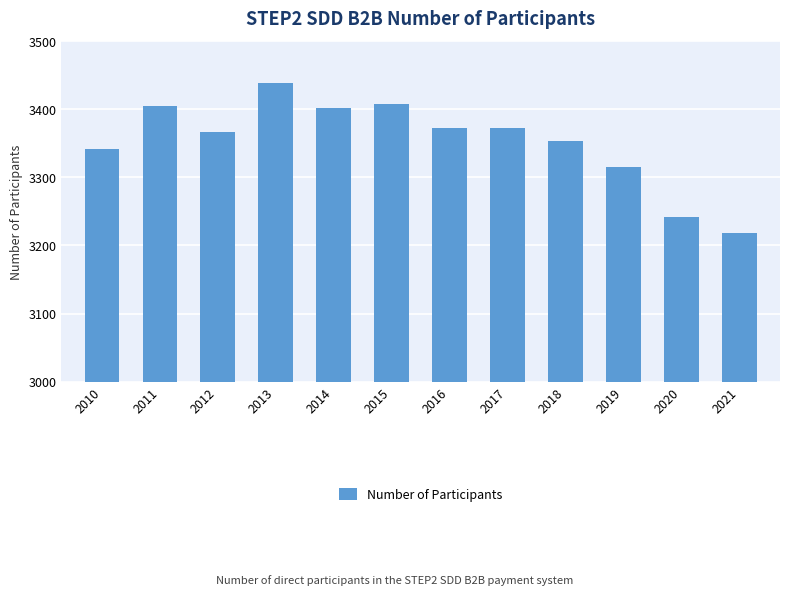

What is the change in value from 2019 to 2021?

-96